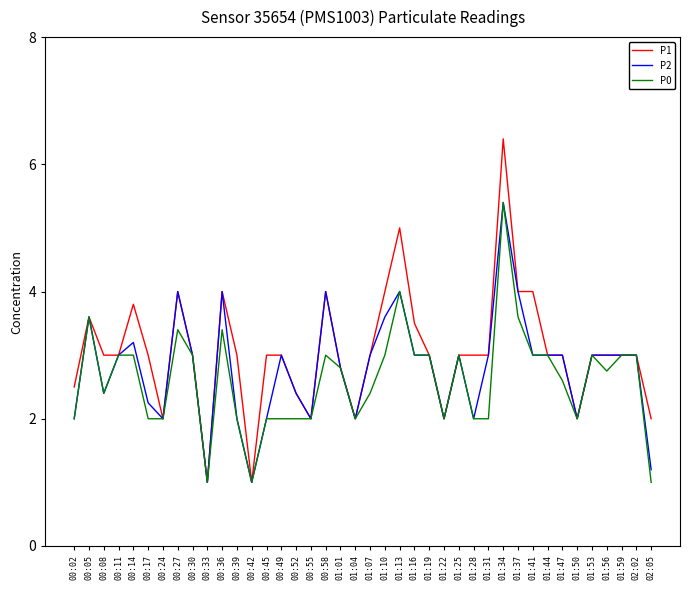

What position from the right is 01:10?

19